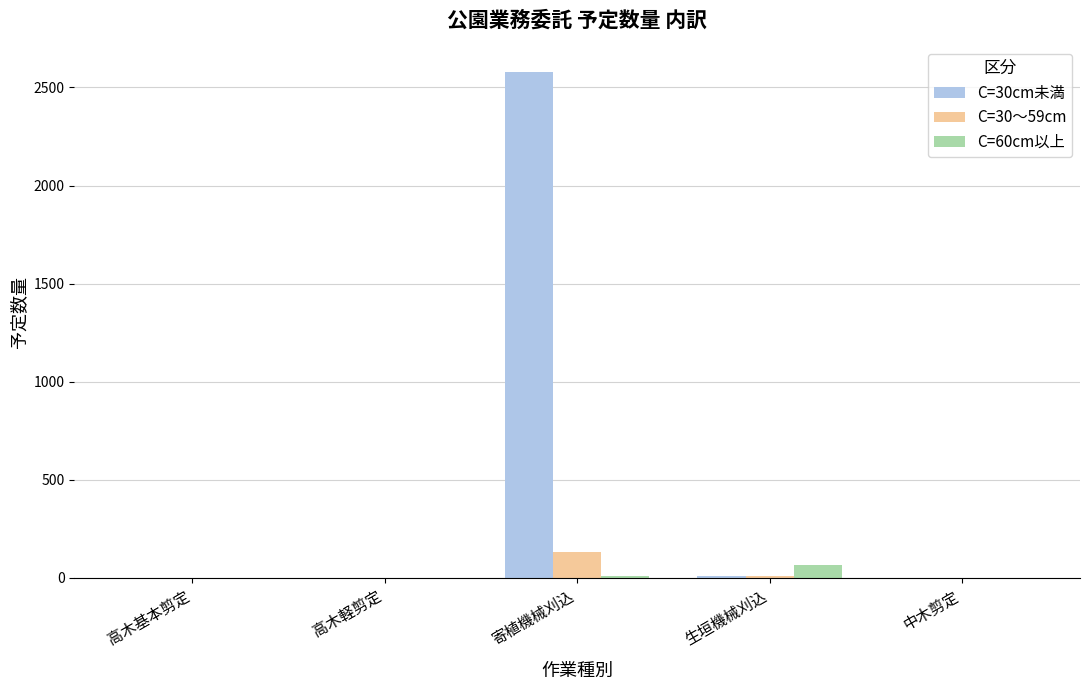

What is the maximum value shown in the chart?

2580